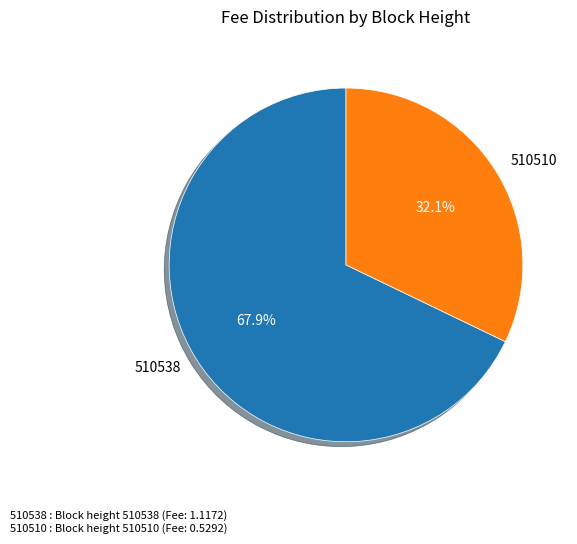

To the nearest percent, what is the difference between the 510538 and 510510 slice percentages?

36%